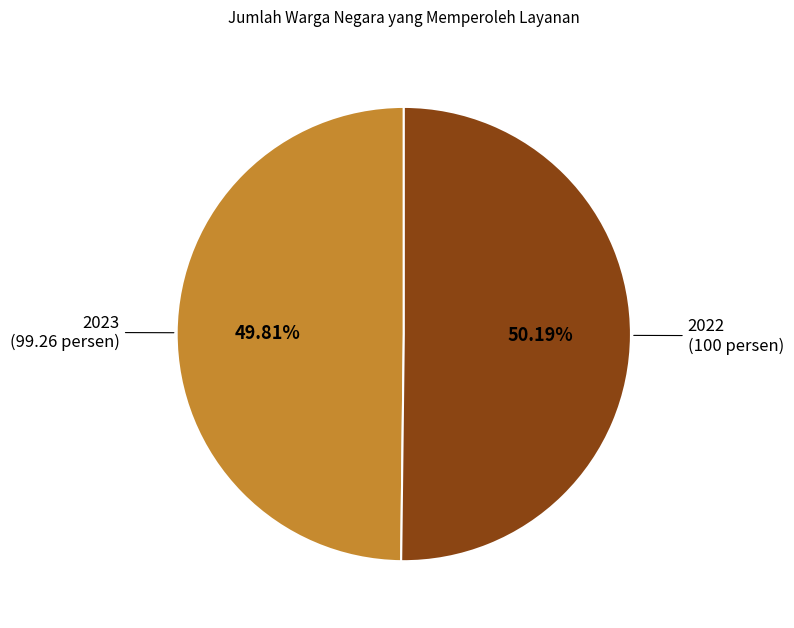

Is there any slice that represents more than half of the pie?

Yes